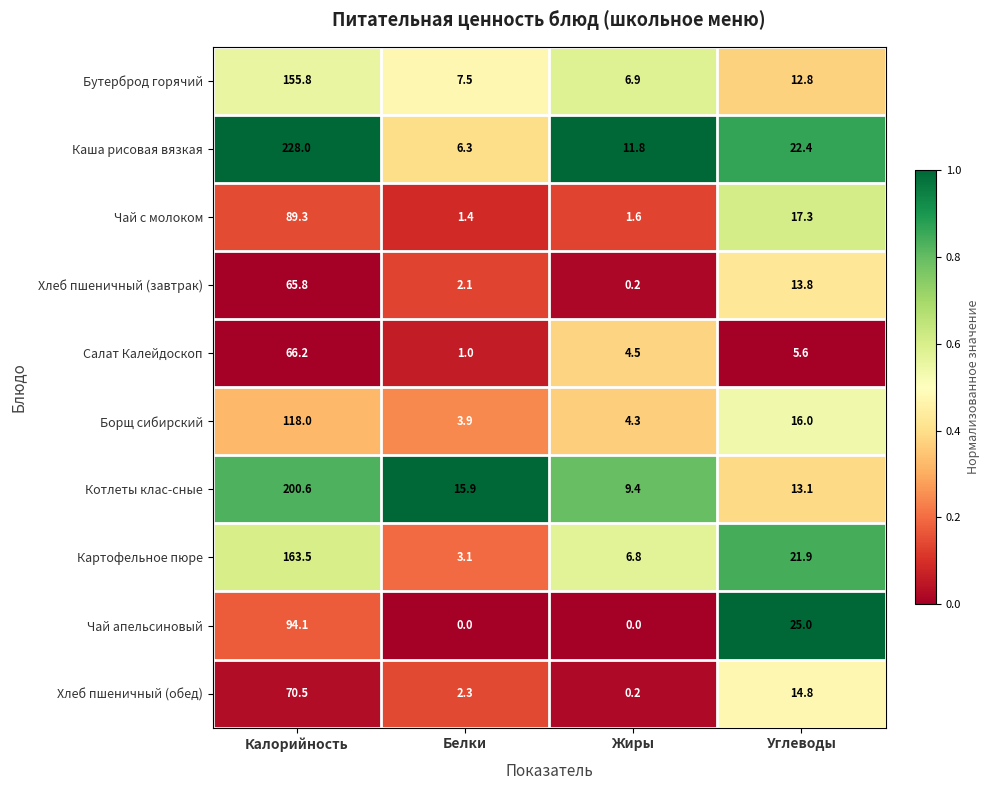

Is it true that Картофельное пюре equals 10.8 at Жиры?

False